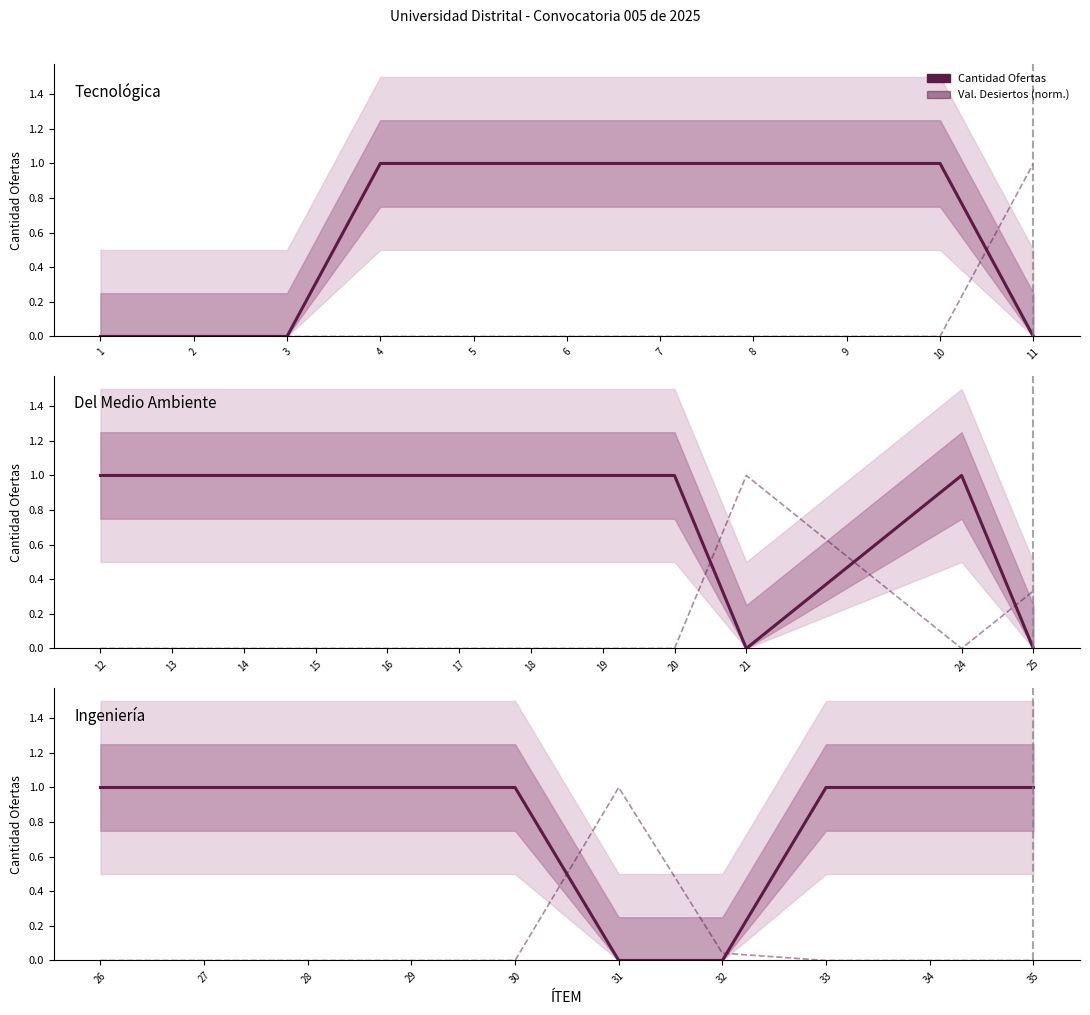

True or false: Val. Desiertos (norm.) has more than 2 interior local peaks.

False